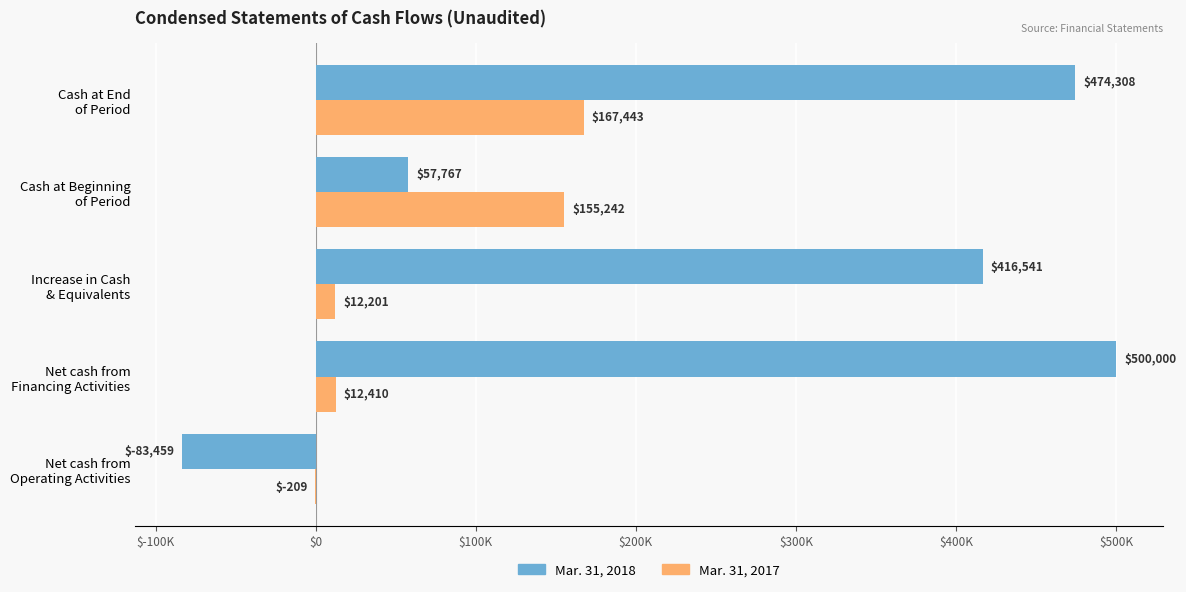

What are all the series names shown in the legend?

Mar. 31, 2018, Mar. 31, 2017